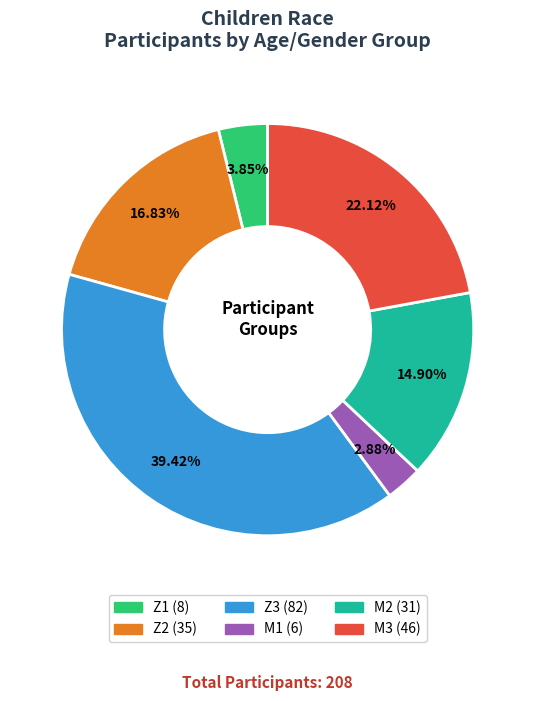

Does Z1 account for over 50% of the chart?

No